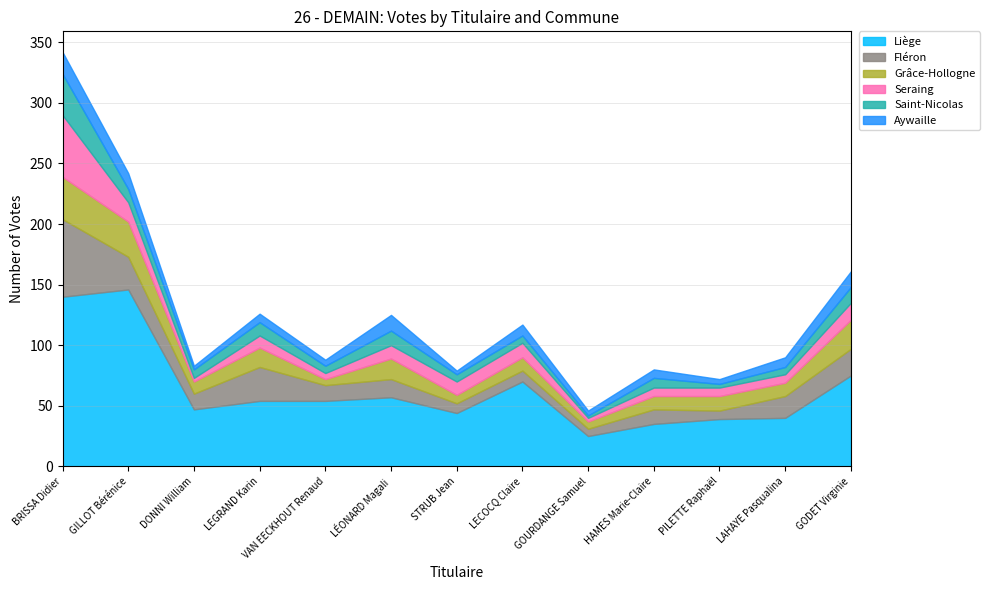

What is the value of the Grâce-Hollogne point at the 2nd from the left?

29